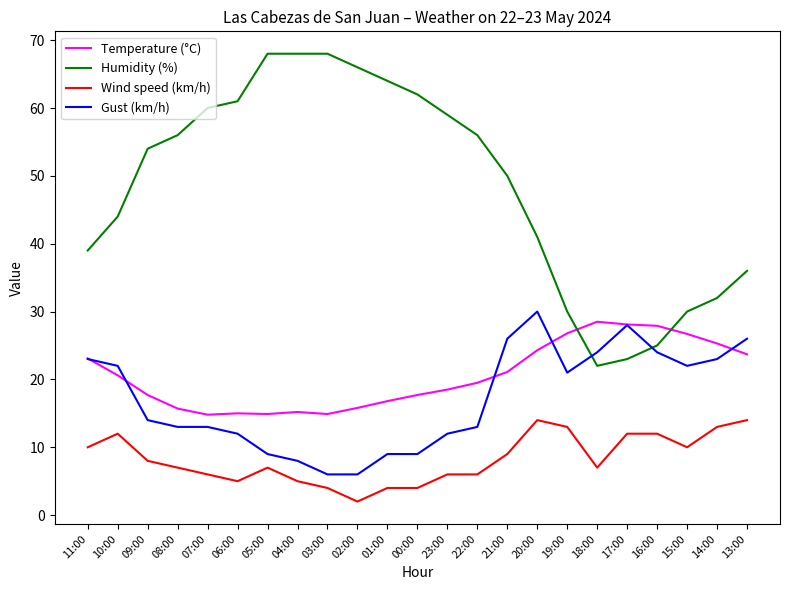

Does the chart have visible grid lines?

No